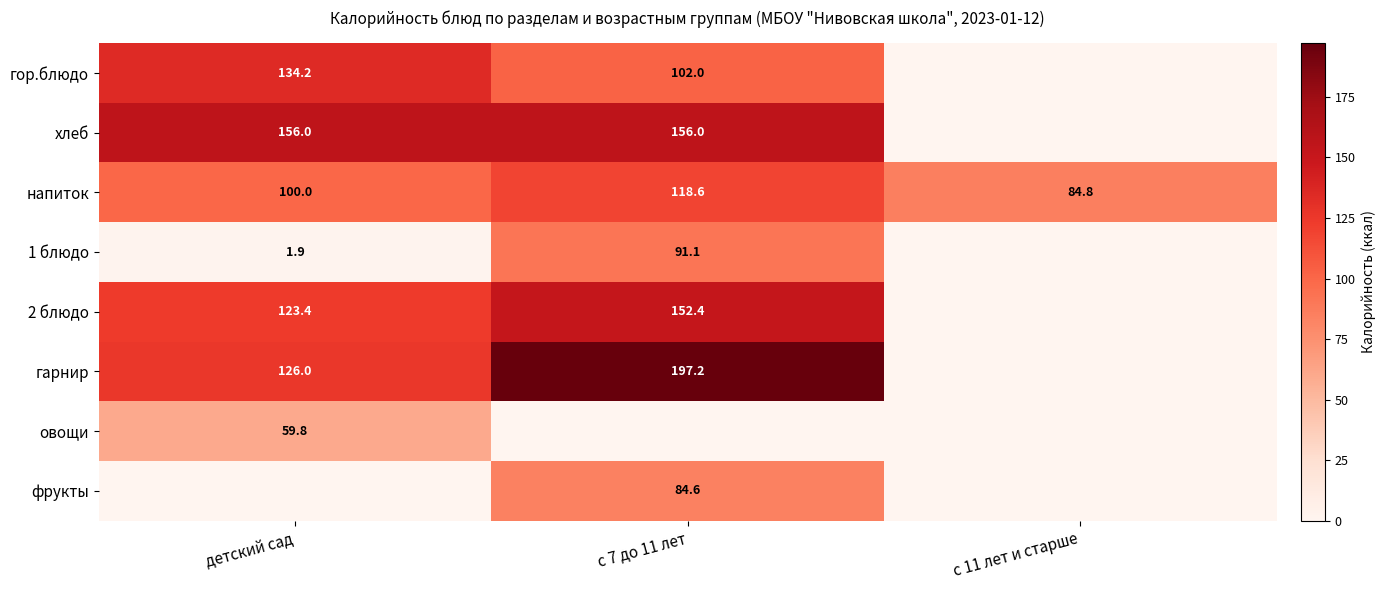

What is the difference between the maximum and minimum values in the напиток series?

33.8